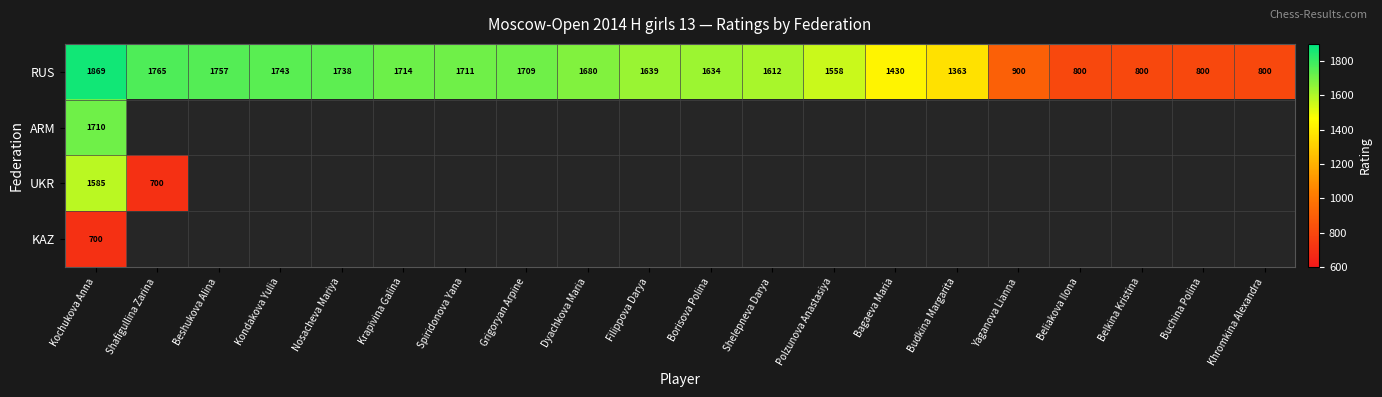

How many data points in RUS are less than 1639?

10